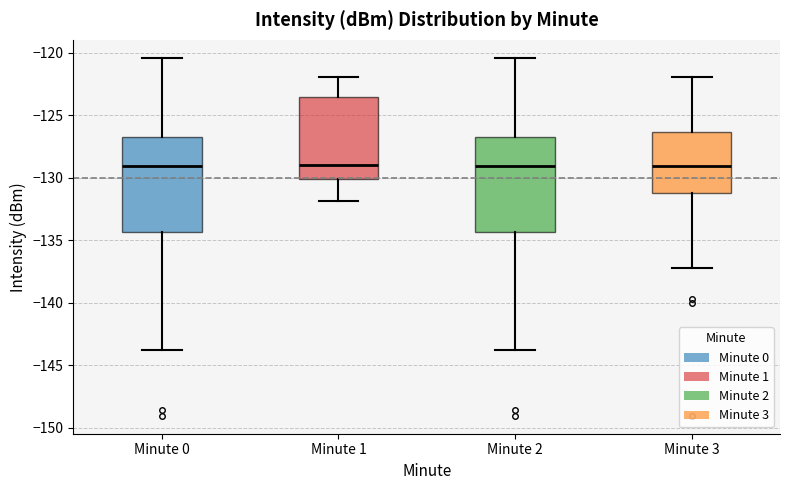

Reading left to right, transcribe this box plot: for each box, give where its median line is, the range the box spans, and where its two whiskers end, as read against the y-axis. The values are not printed on the chart, so give them approximately, as read against the axis.

Minute 0: median -129.0, box -134.5 to -127.0, whiskers -144.0 to -120.5
Minute 1: median -129.0, box -130.0 to -123.5, whiskers -132.0 to -122.0
Minute 2: median -129.0, box -134.5 to -127.0, whiskers -144.0 to -120.5
Minute 3: median -129.0, box -131.0 to -126.5, whiskers -137.0 to -122.0